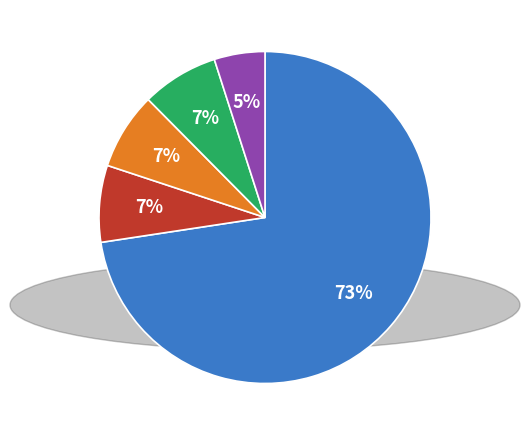

Is there any slice that represents more than half of the pie?

Yes